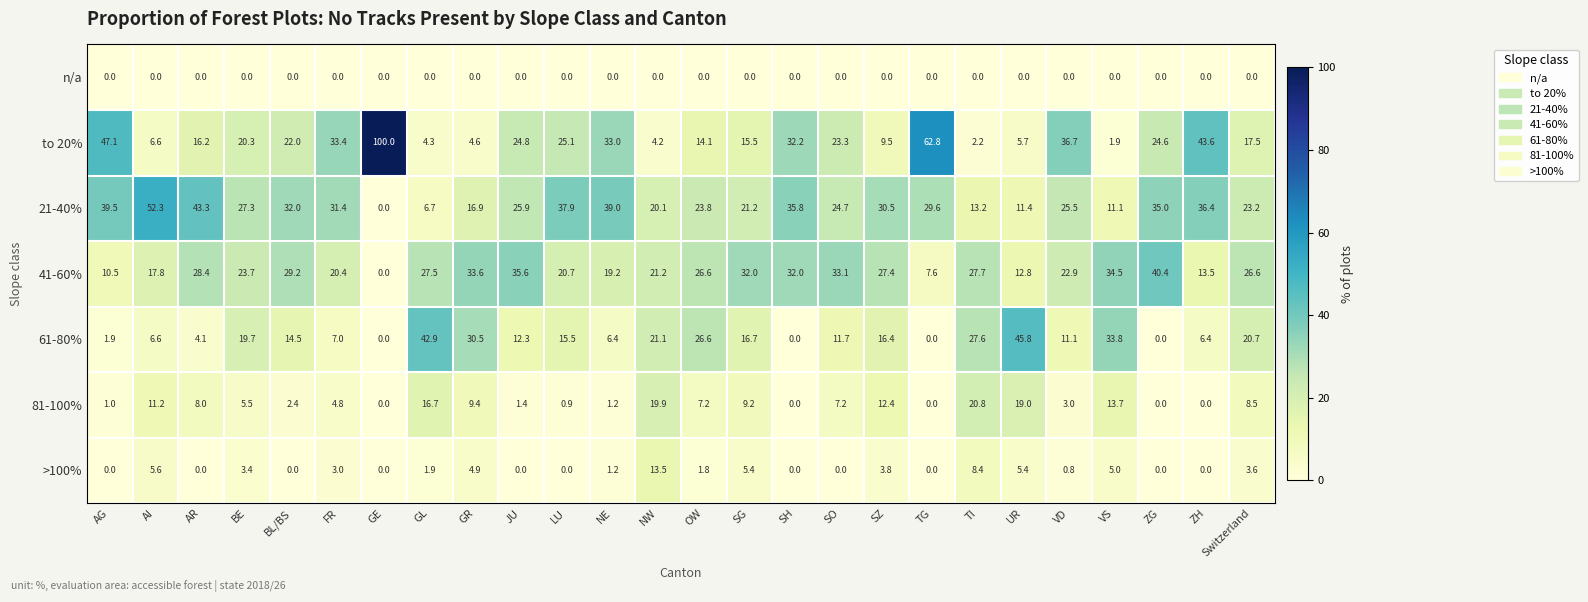

What is the difference between the maximum and minimum values in the 21-40% series?

52.3